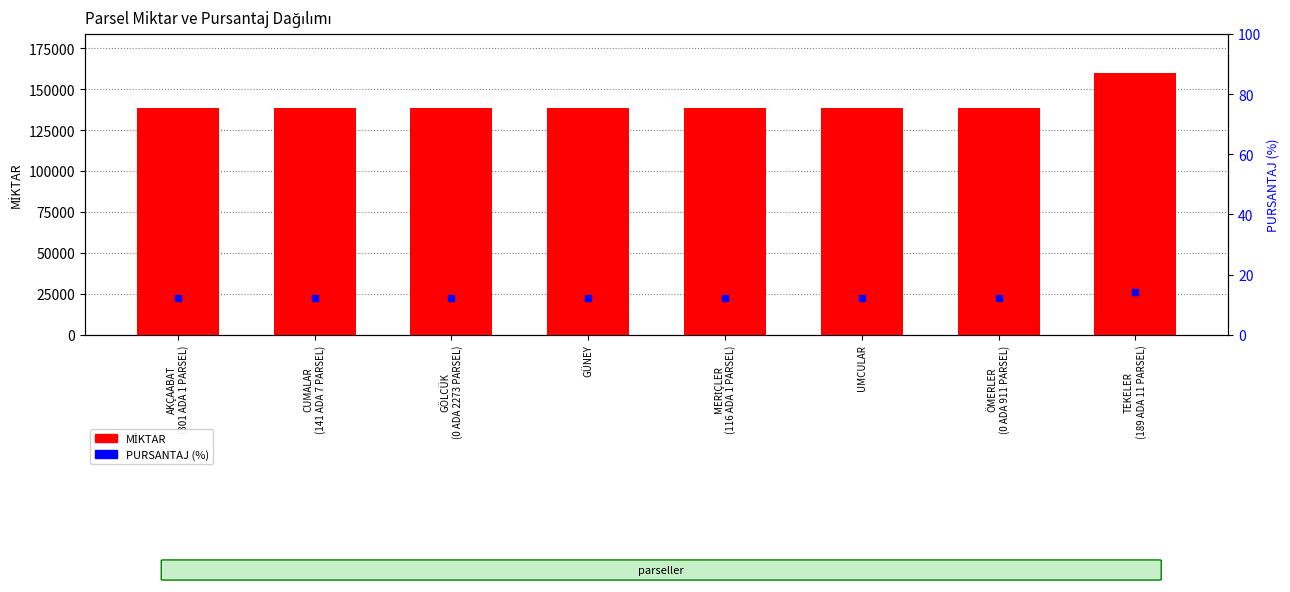

What is the difference between the maximum and minimum values?

21277.2